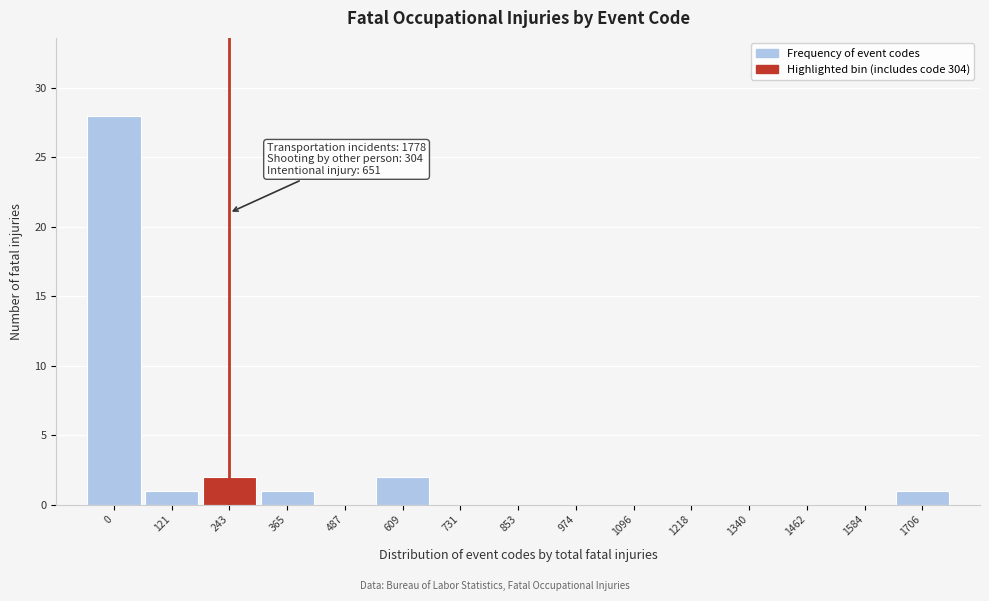

Reading left to right, extract all data points from this chart.

0=28	121=1	243=2	365=1	487=0	609=2	731=0	853=0	974=0	1096=0	1218=0	1340=0	1462=0	1584=0	1706=1